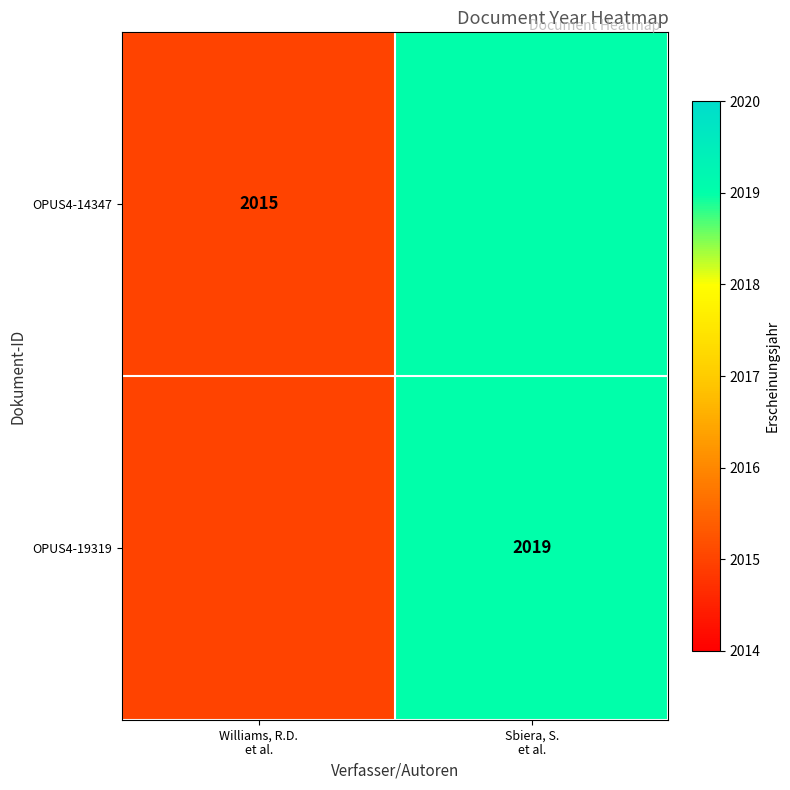

At which category is the sum across all series the highest?

Sbiera, S.
et al.